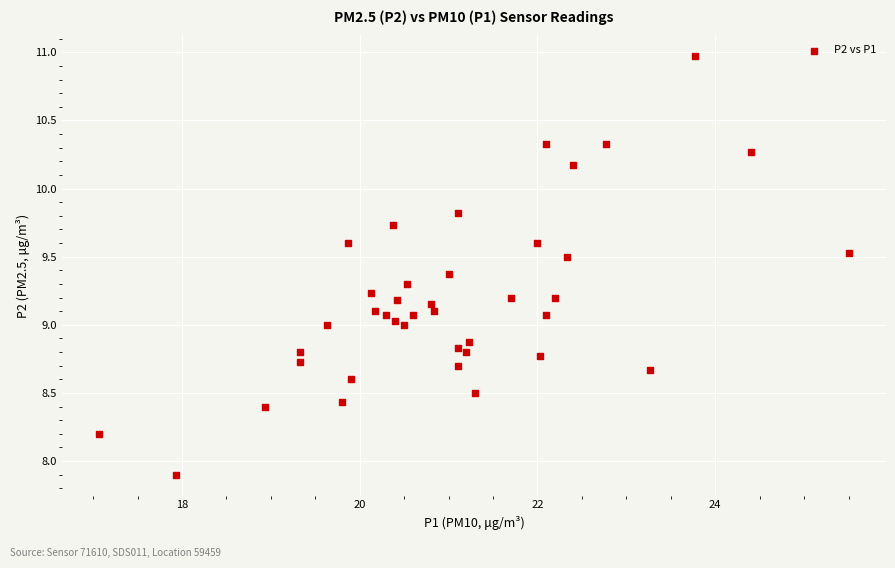

What is the range of Y values (max minus min)?

3.1